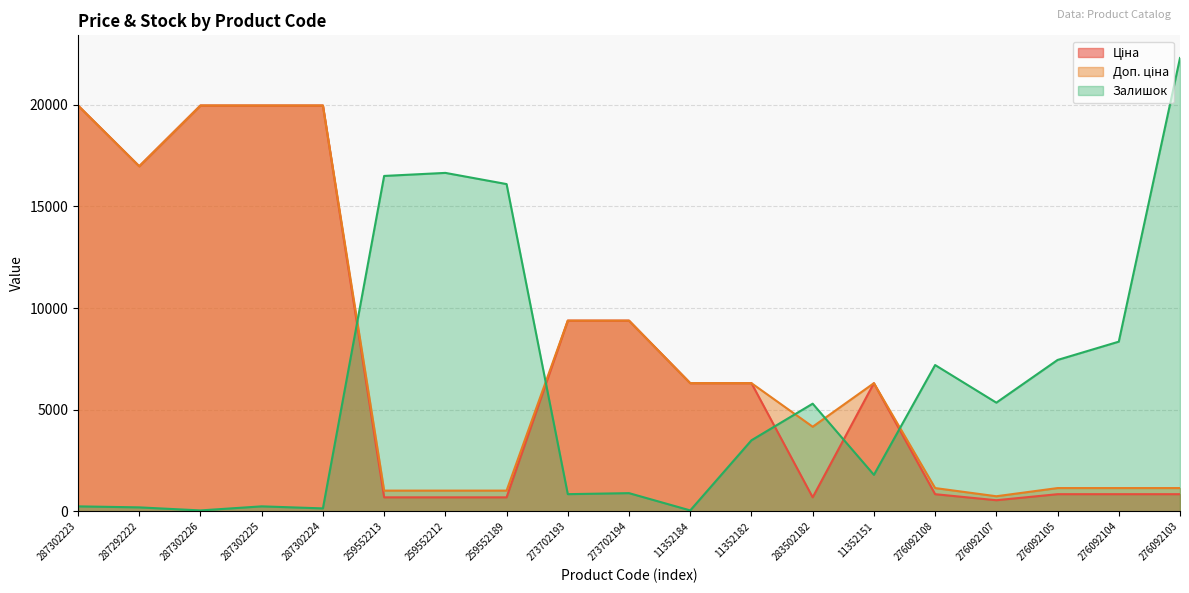

Between 273702194 and 11352184, which series saw the biggest shift?

Ціна